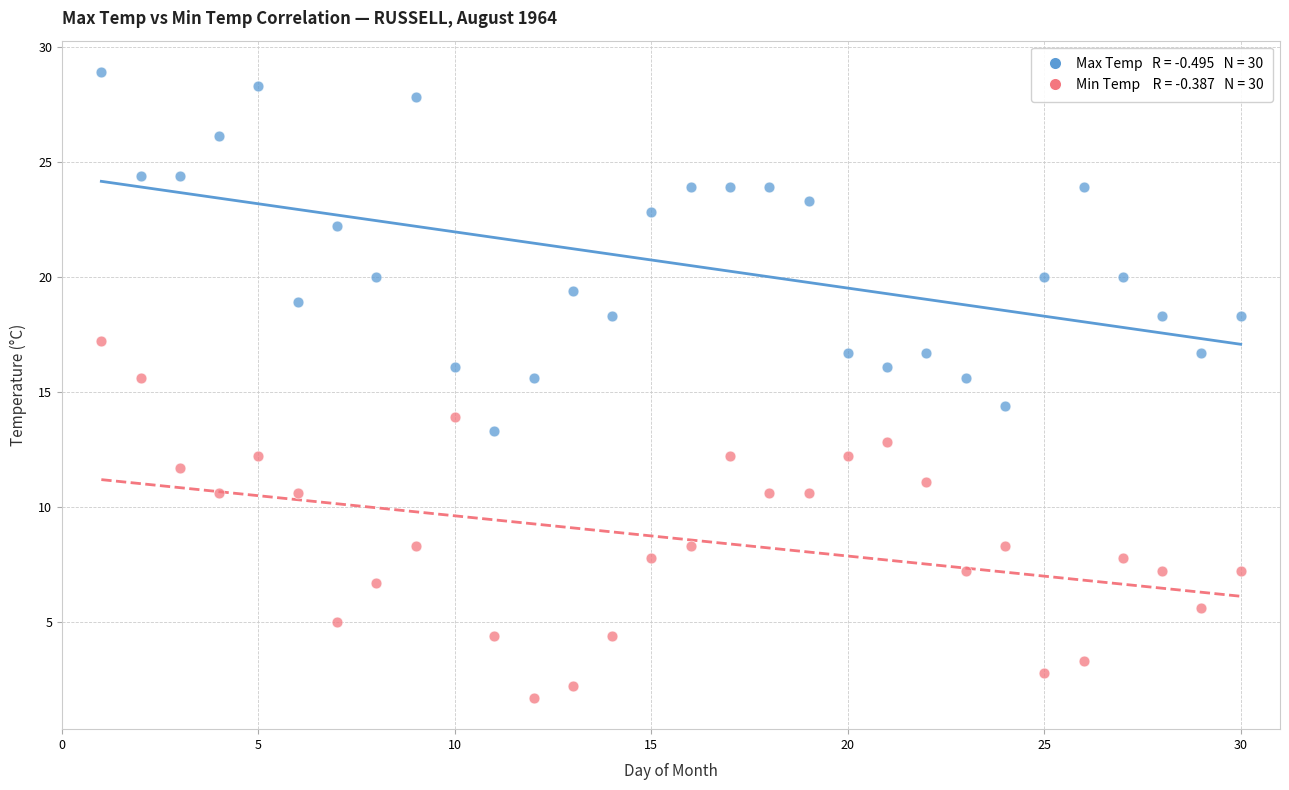

Across all data points, what is the range of Y values (max minus min)?

27.2